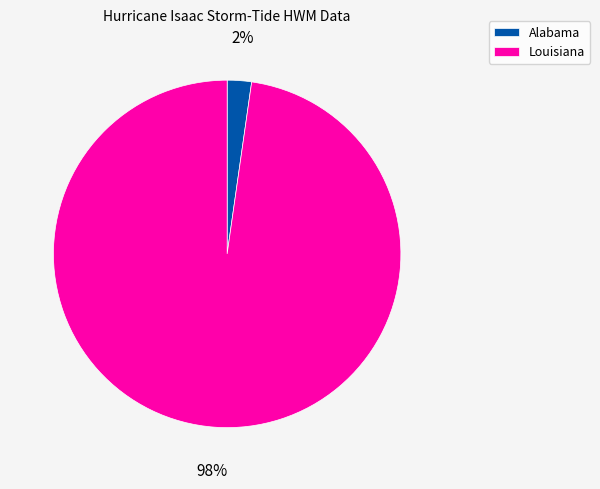

Is there a majority slice in this chart?

Yes